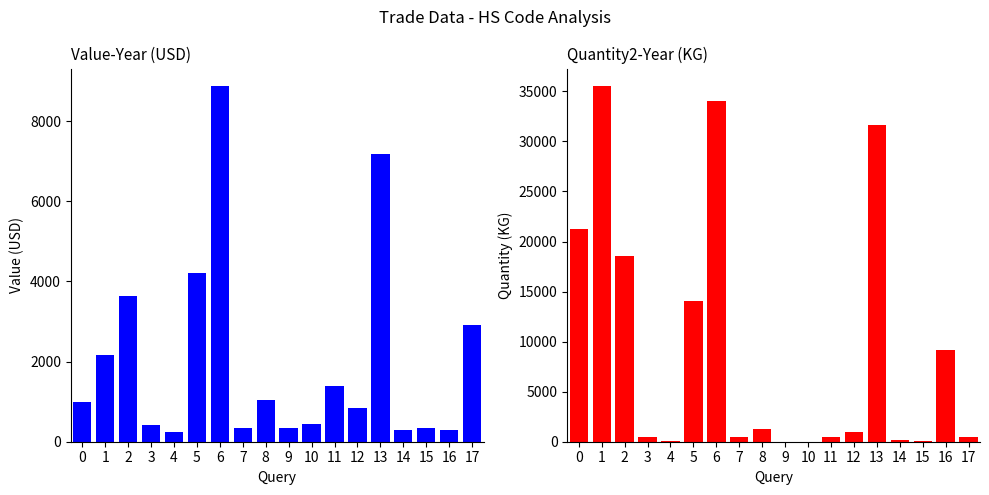

What are all the series names shown in the legend?

Value-Year, Quantity2-Year